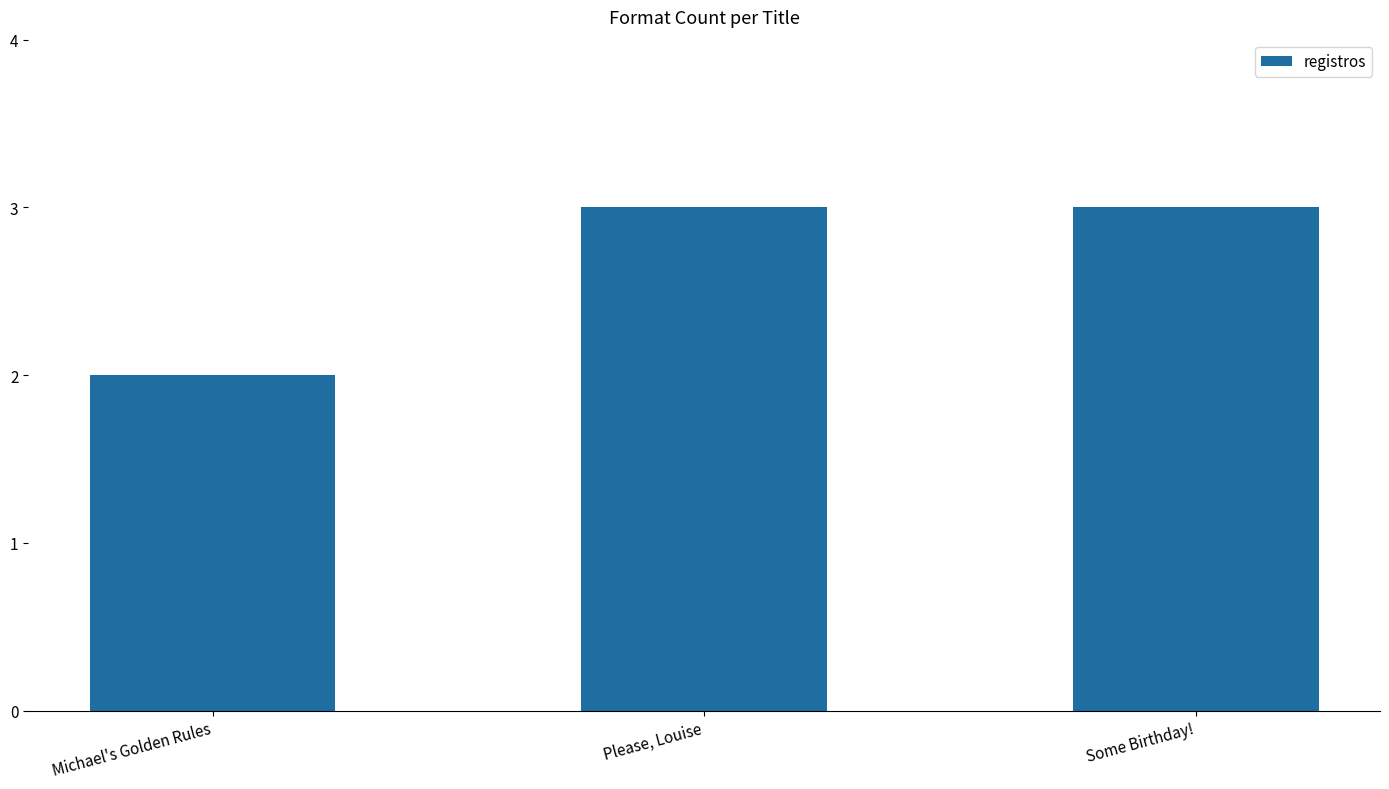

At which category does the chart reach its minimum across all series?

Michael's Golden Rules